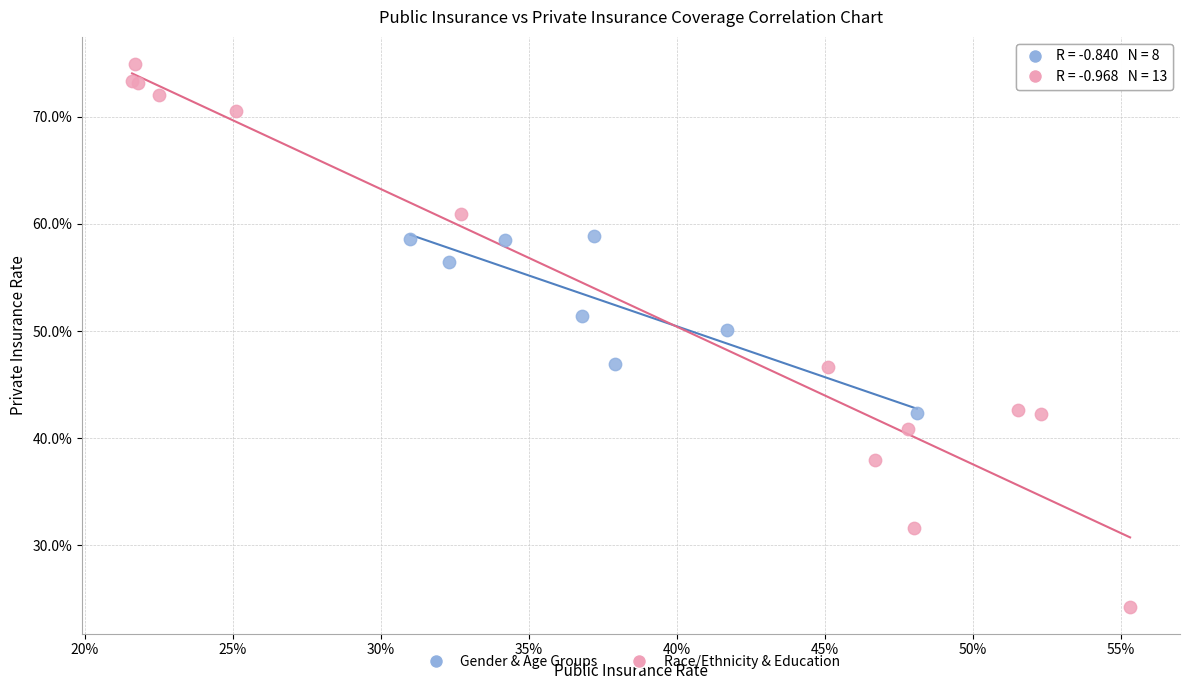

Which series contains the highest Y value?

Race/Ethnicity & Education